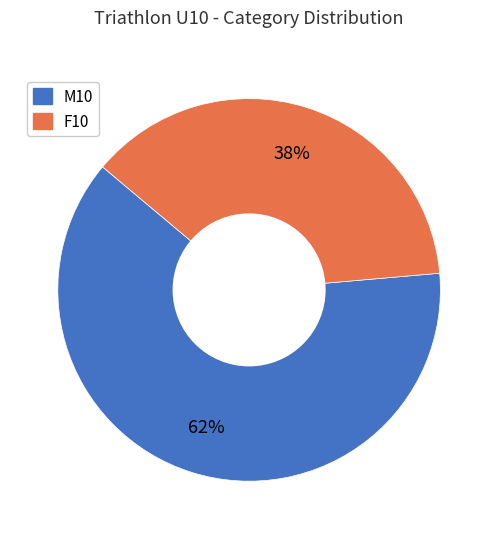

To the nearest percent, what percentage of the pie is M10?

62%